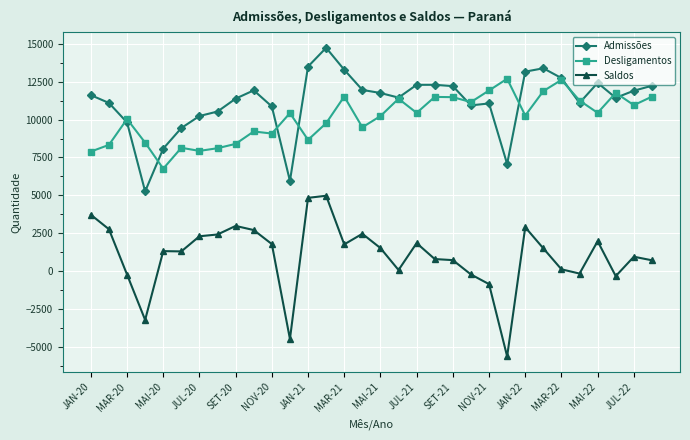

True or false: Saldos and Admissões intersect in this chart.

False